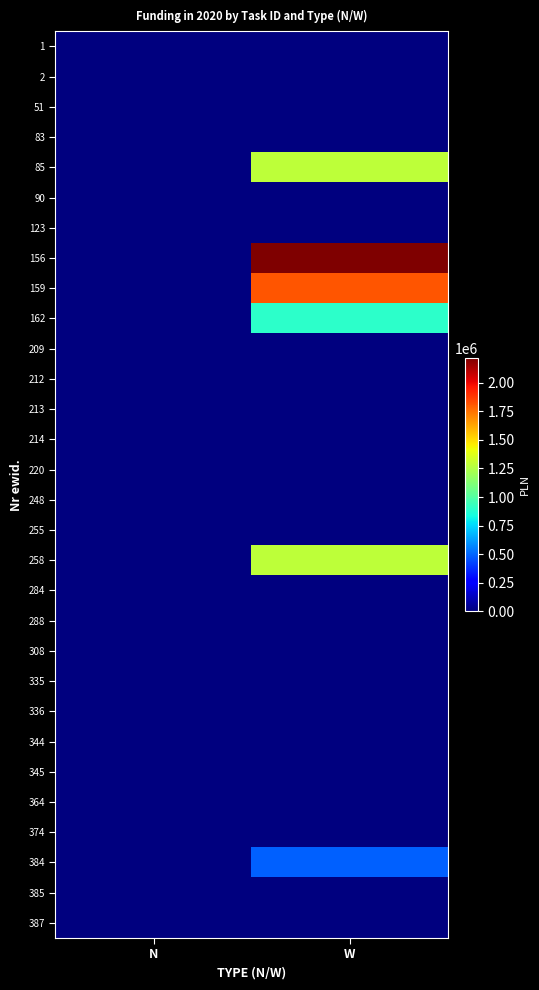

At which category does the chart reach its peak across all series?

W